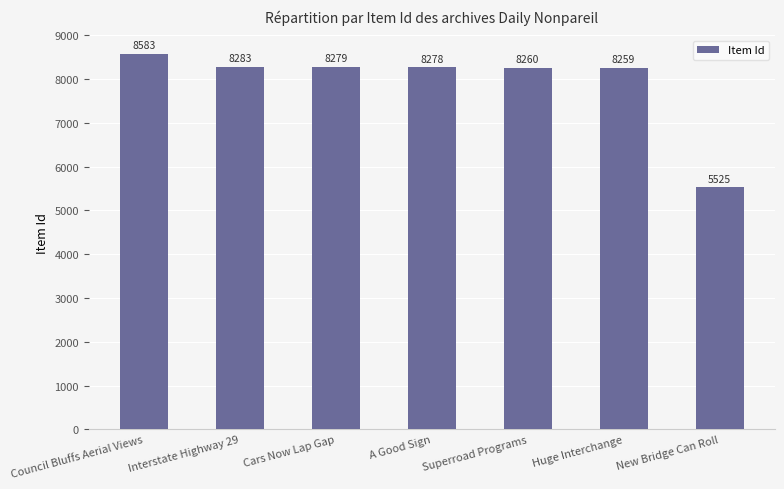

Which category has the lowest value across all series?

New Bridge Can Roll